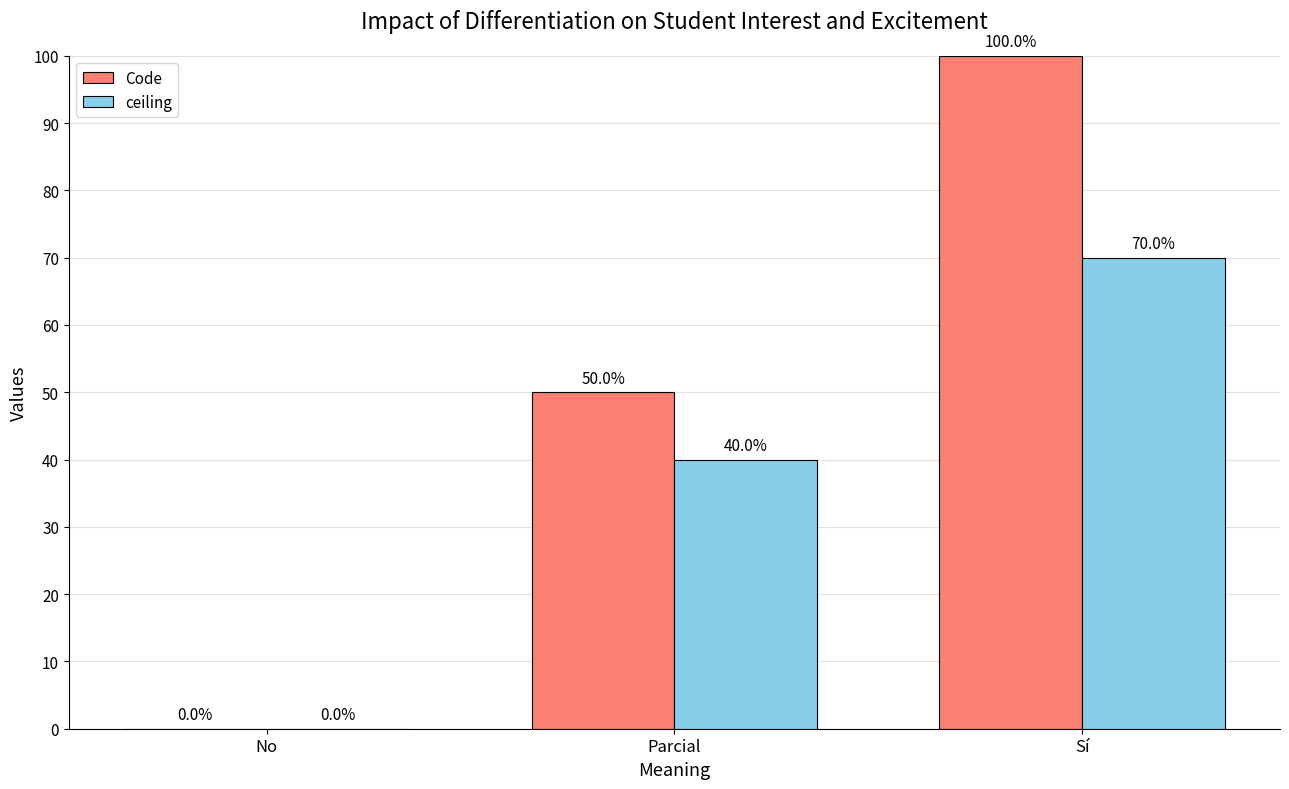

What are all the series names shown in the legend?

Code, ceiling